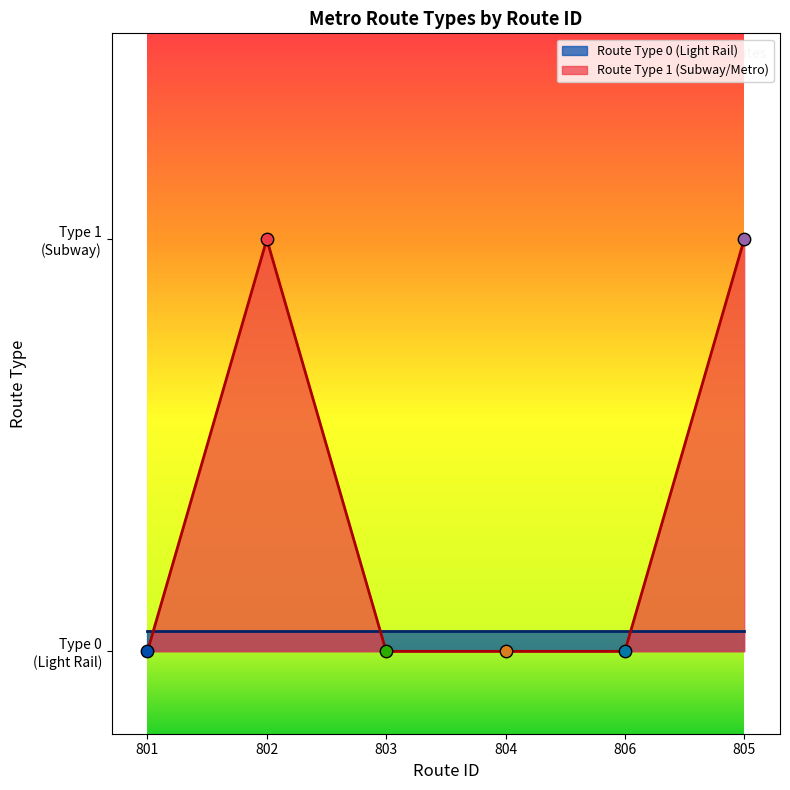

Which has a higher value, 805 or 802?

805